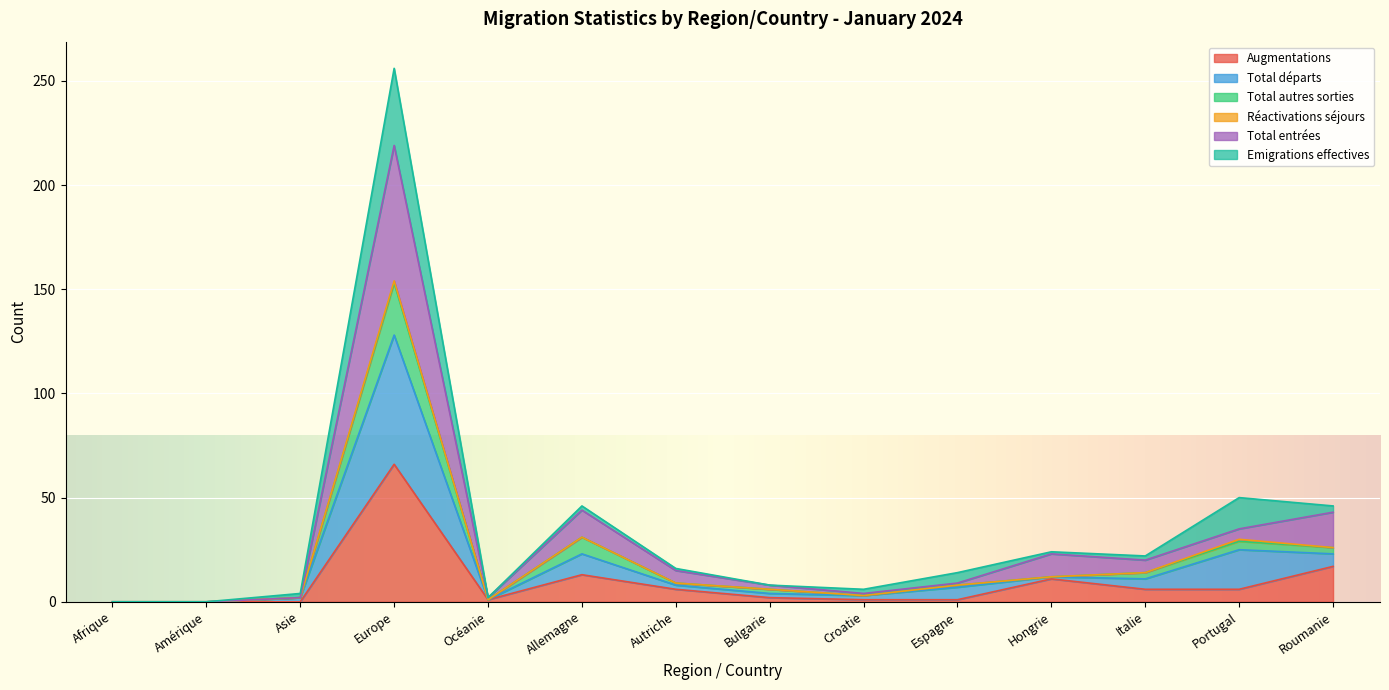

At which category is the sum across all series the highest?

Europe